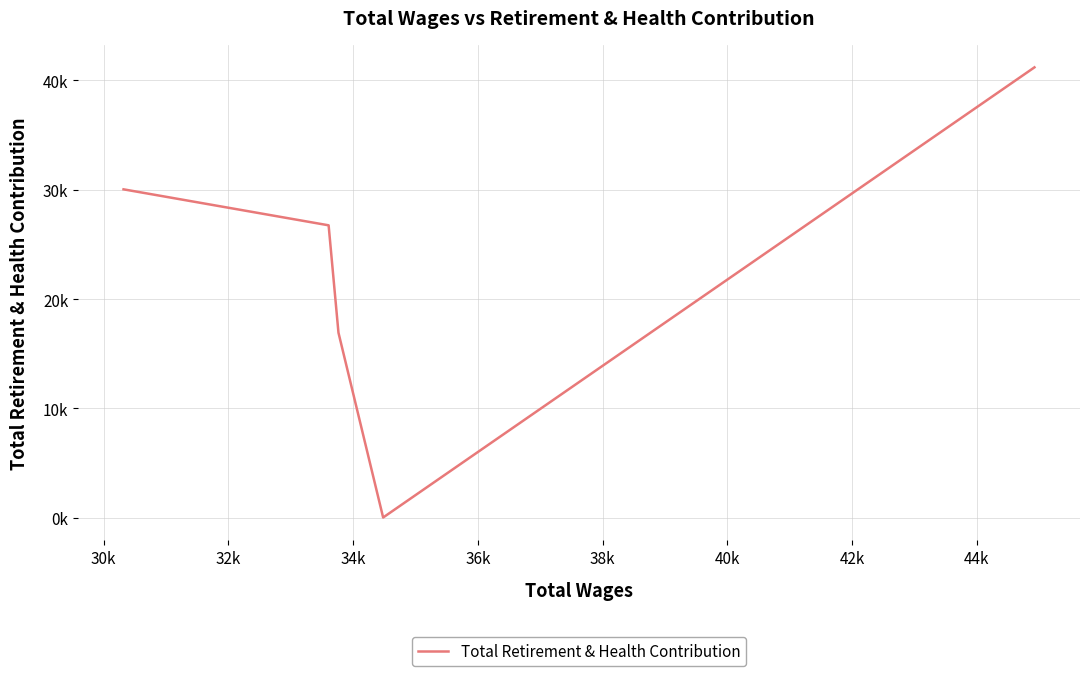

How many series are shown in this chart?

1